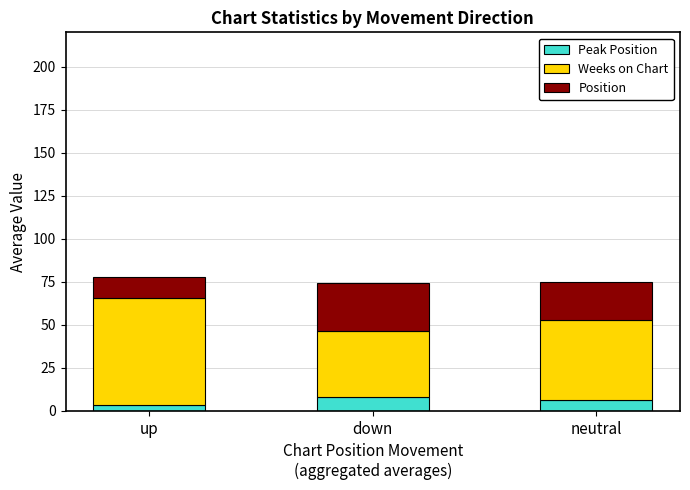

What is the label of the 3rd bar from the left?

neutral